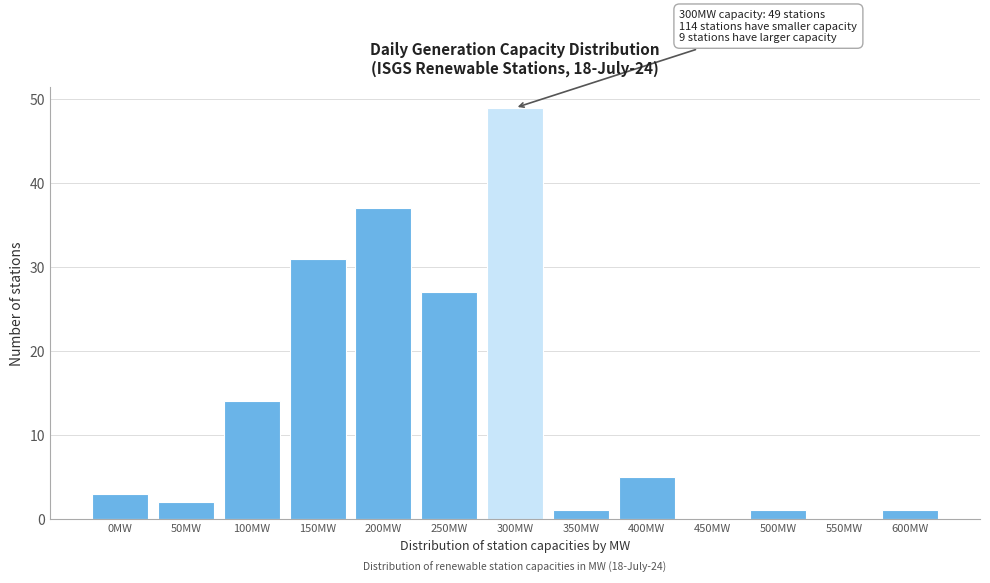

Reading left to right, extract all data points from this chart.

0MW=3	50MW=2	100MW=14	150MW=31	200MW=37	250MW=27	300MW=49	350MW=1	400MW=5	450MW=0	500MW=1	550MW=0	600MW=1